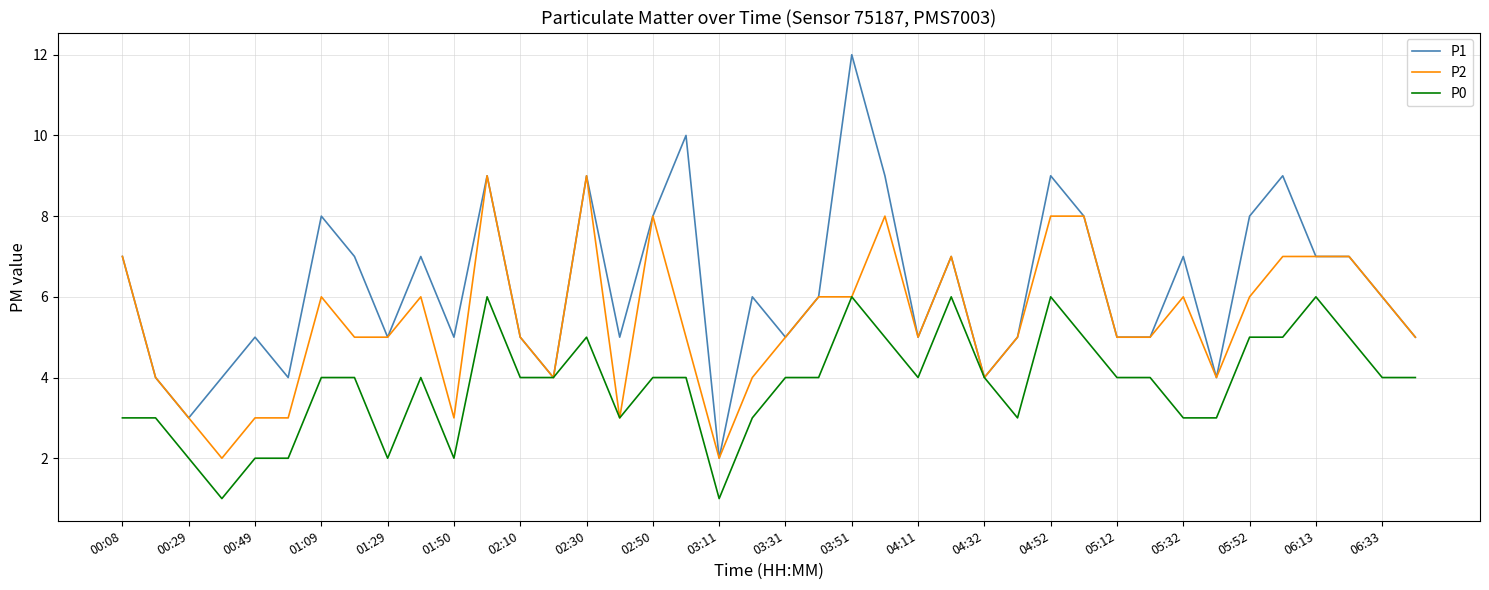

Which series has the largest total across all categories?

P1